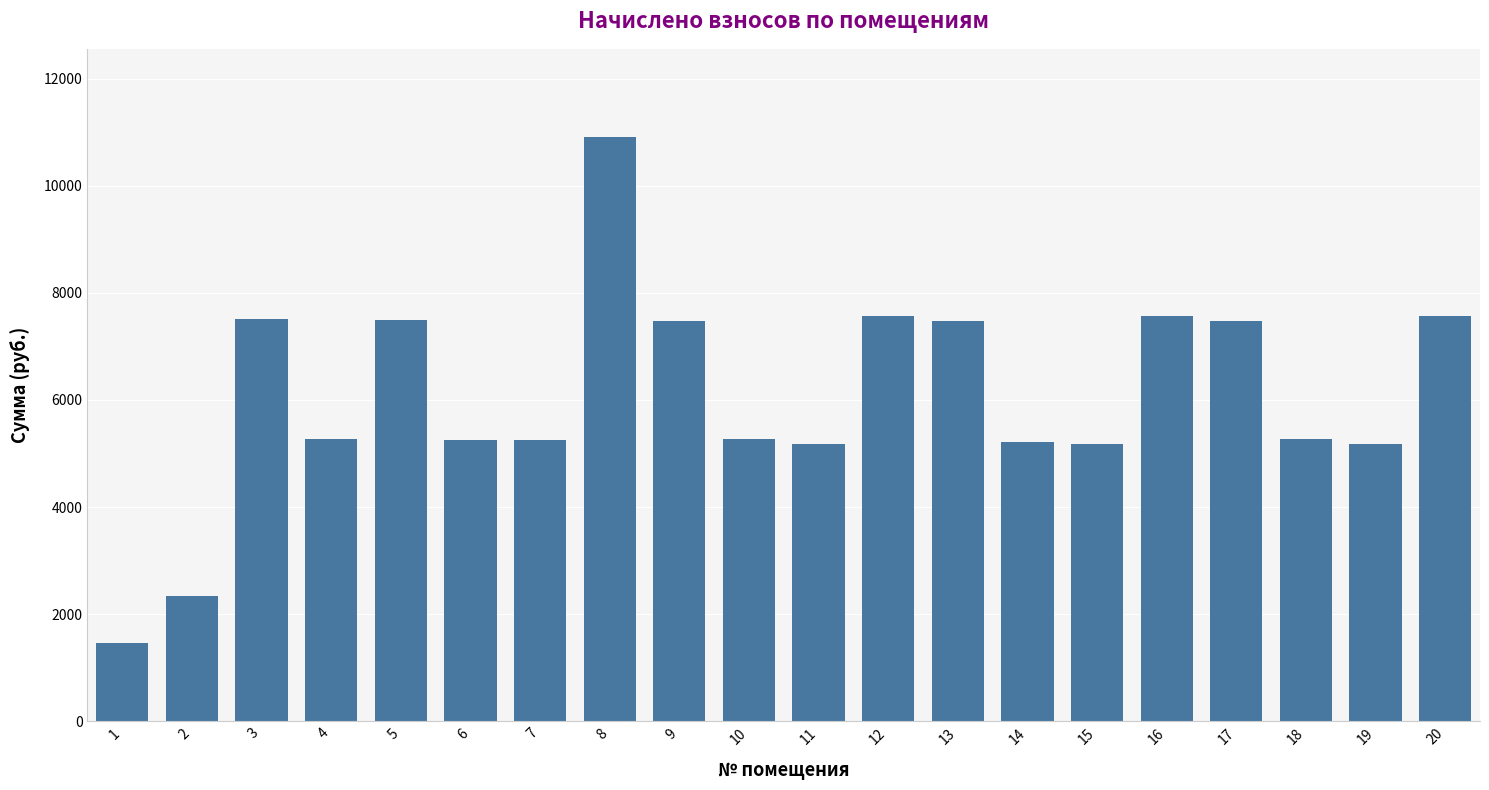

What value does the data have at 19?

5178.1